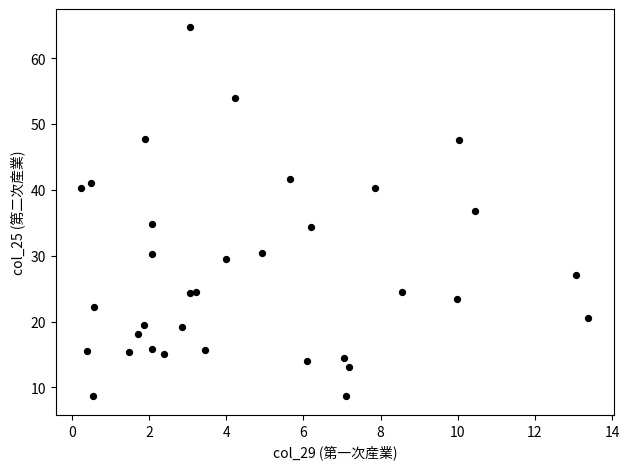

What is the range of Y values (max minus min)?

56.0